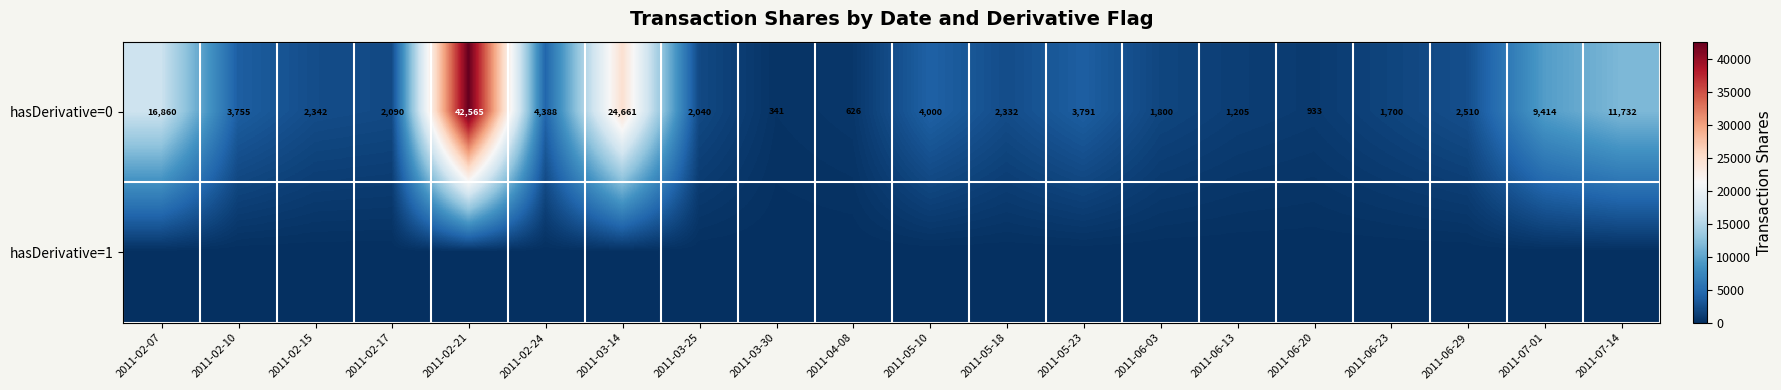

What is the sum of all hasDerivative=0 values?

139085